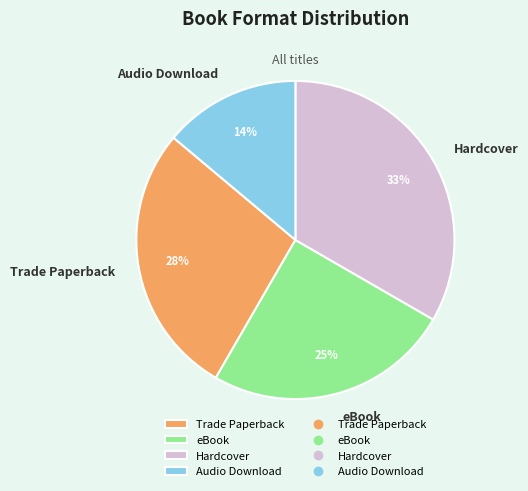

How many slices are in this pie chart?

4